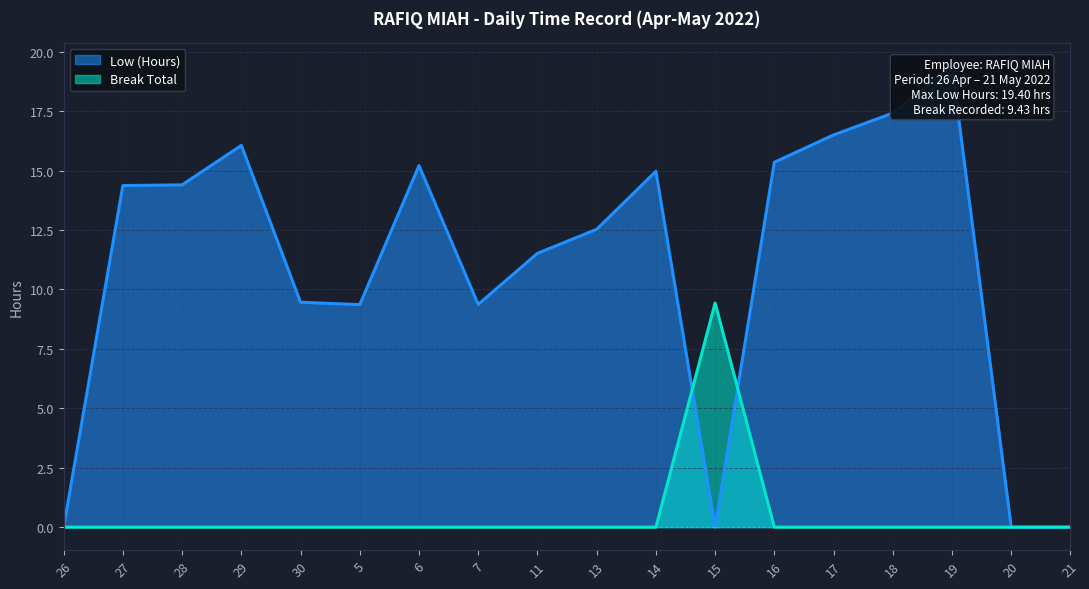

What is the average value of the Low (Hours) series?

10.9